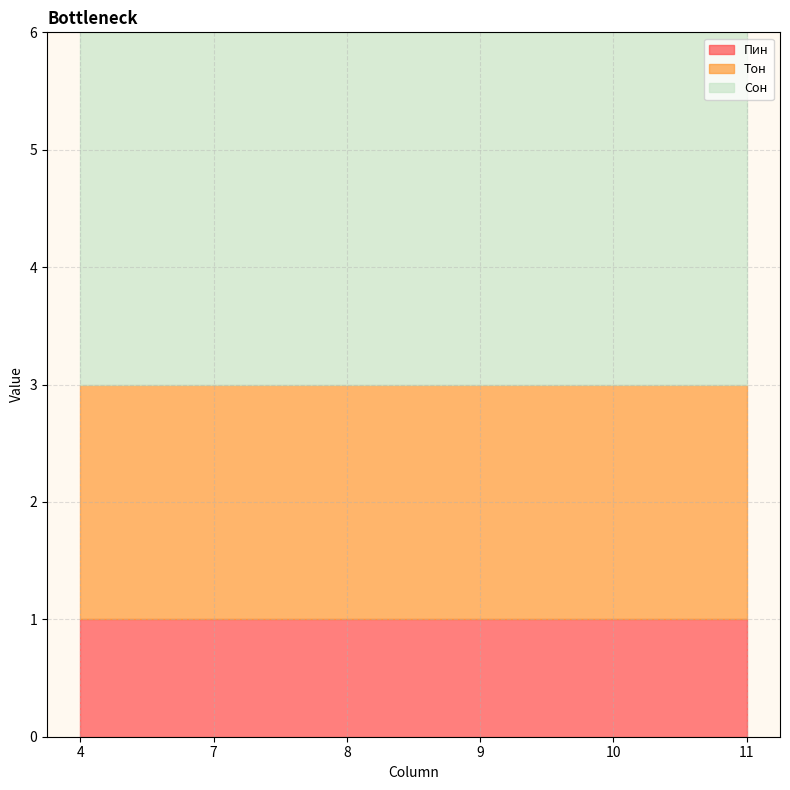

At which category is the sum across all series the highest?

4